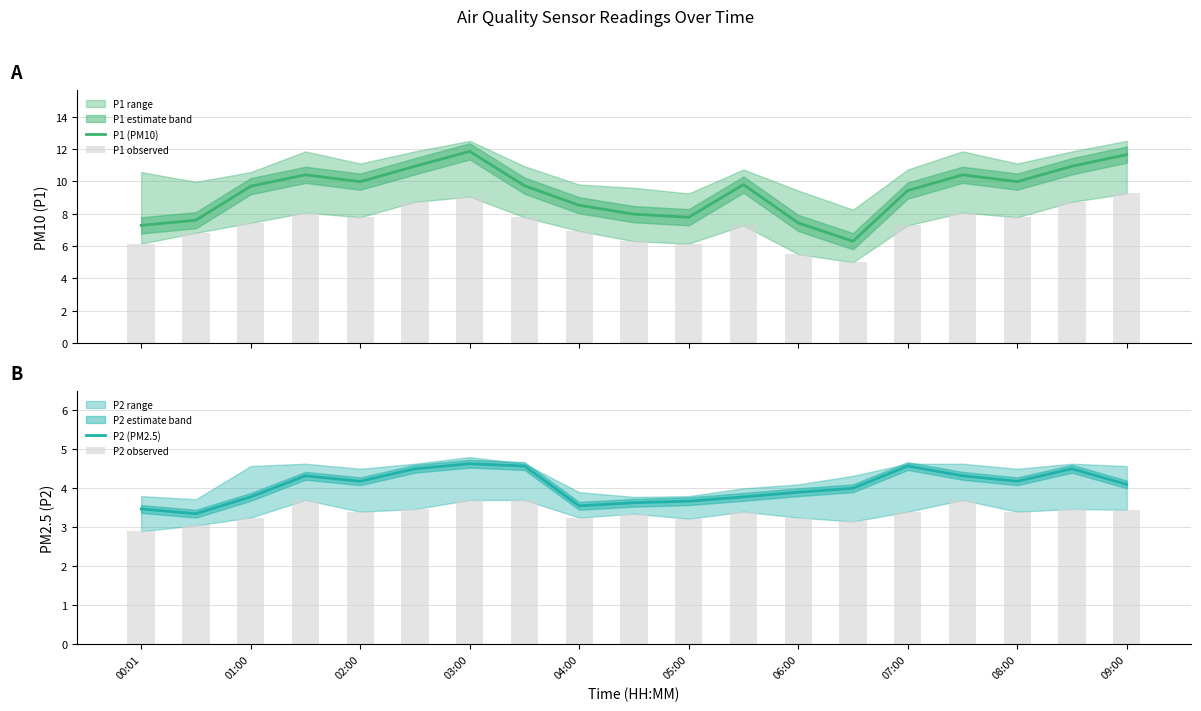

How many distinct data groups are displayed?

4